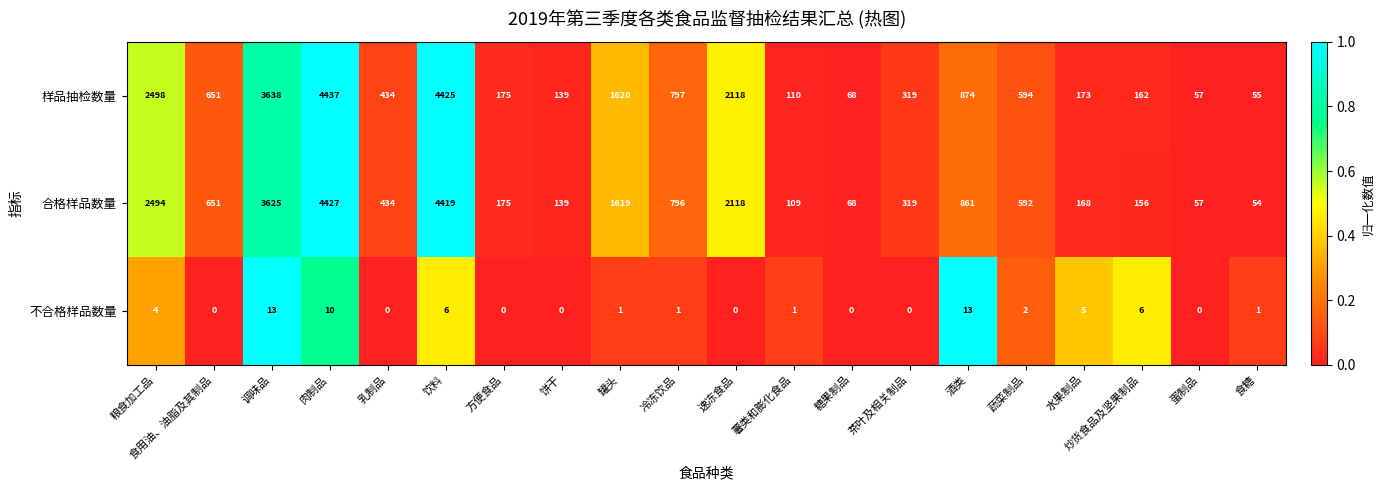

Rank the categories by 样品抽检数量 value from lowest to highest.

食糖, 蛋制品, 糖果制品, 薯类和膨化食品, 饼干, 炒货食品及坚果制品, 水果制品, 方便食品, 茶叶及相关制品, 乳制品, 蔬菜制品, 食用油、油脂及其制品, 冷冻饮品, 酒类, 罐头, 速冻食品, 粮食加工品, 调味品, 饮料, 肉制品